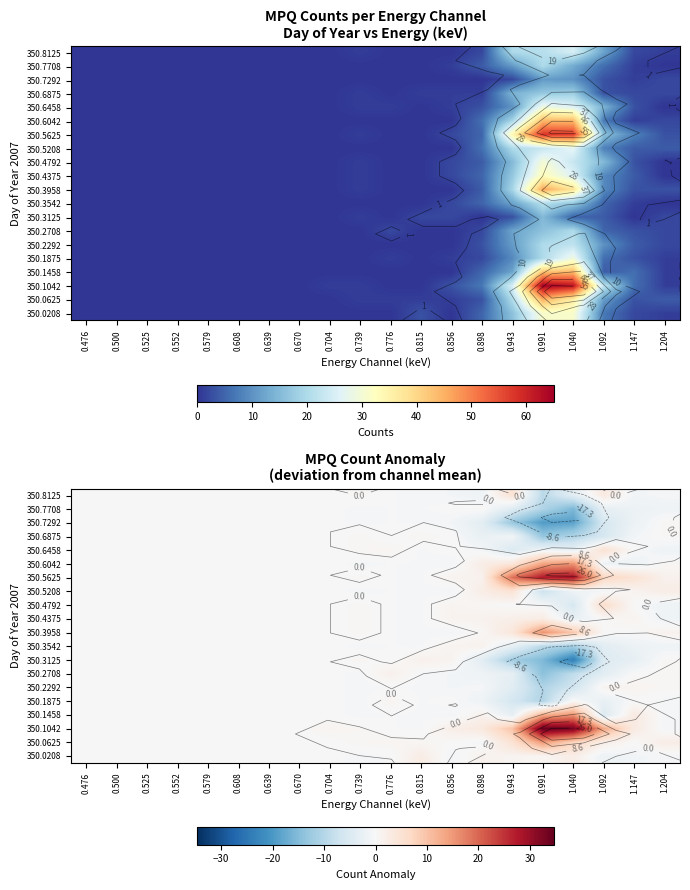

Is the value of 350.0625 at 0.525 greater than the value of 350.4375 at 0.739?

No